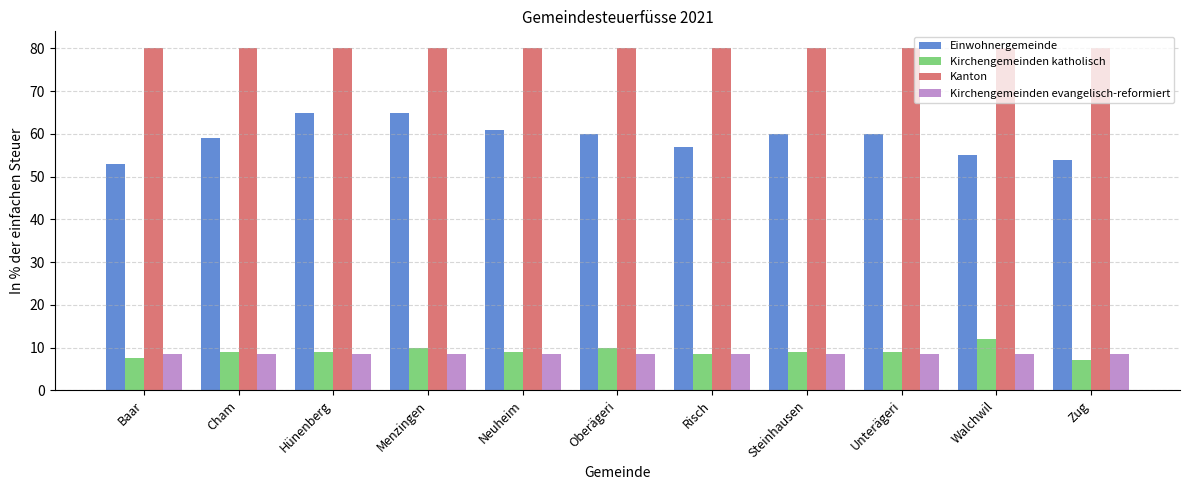

Which series has the largest range (max minus min)?

Einwohnergemeinde